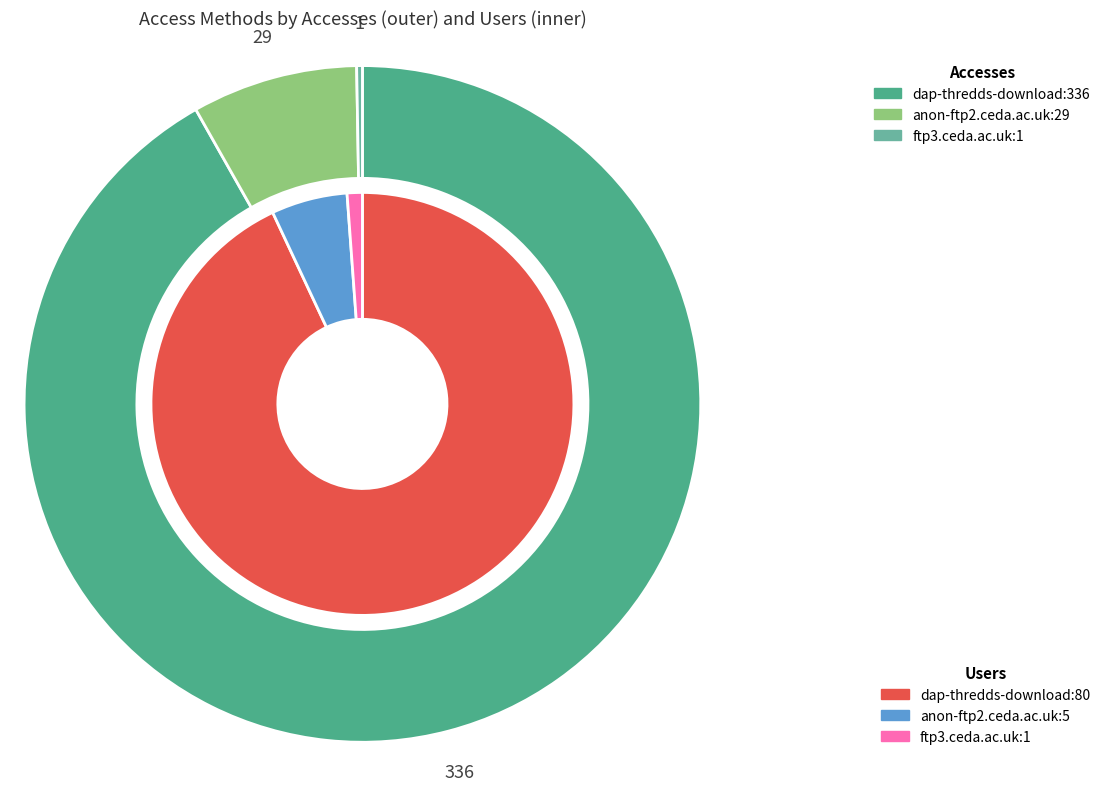

Rank the series at users from highest to lowest value.

accesses, users